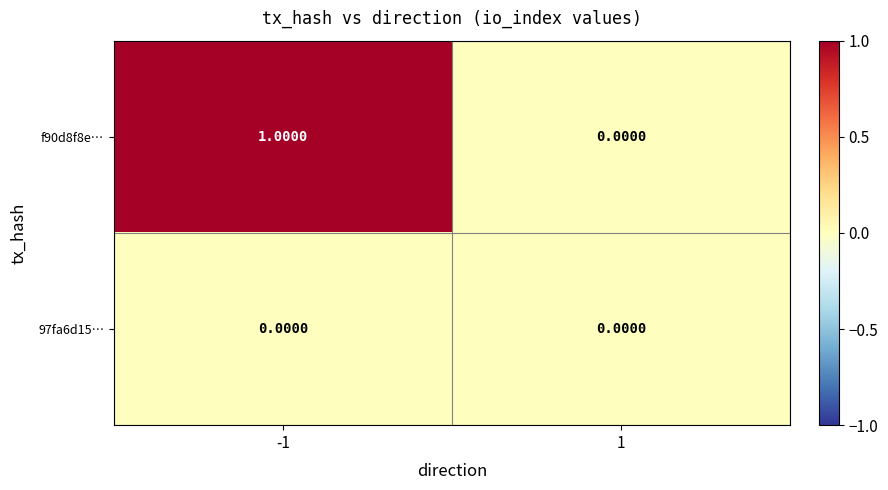

Rank the series by their average value, from highest to lowest.

f90d8f8e…, 97fa6d15…